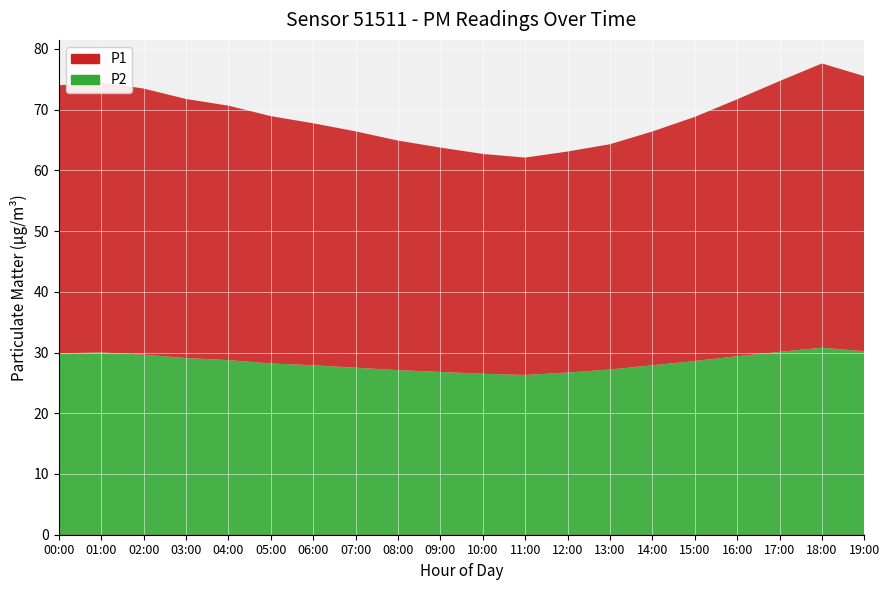

List the series in order of their overall mean, highest first.

P1, P2